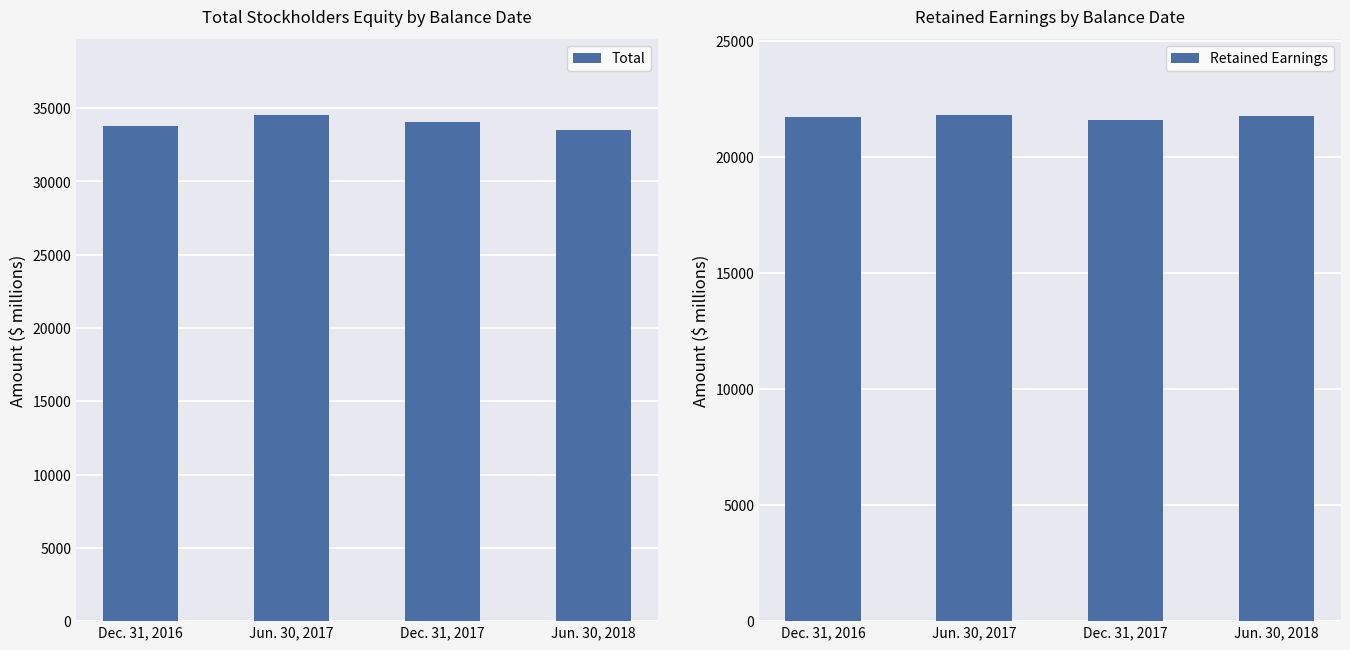

The Retained Earnings series shows 6279 at Jun. 30, 2018. True or false?

False